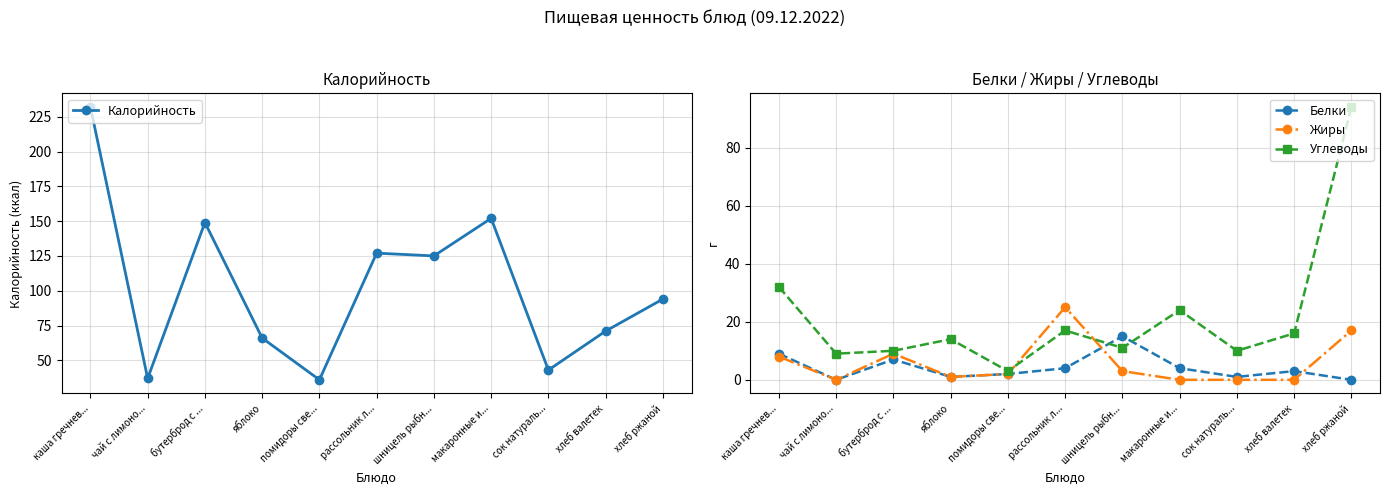

At how many categories does at least one series exceed 74?

6